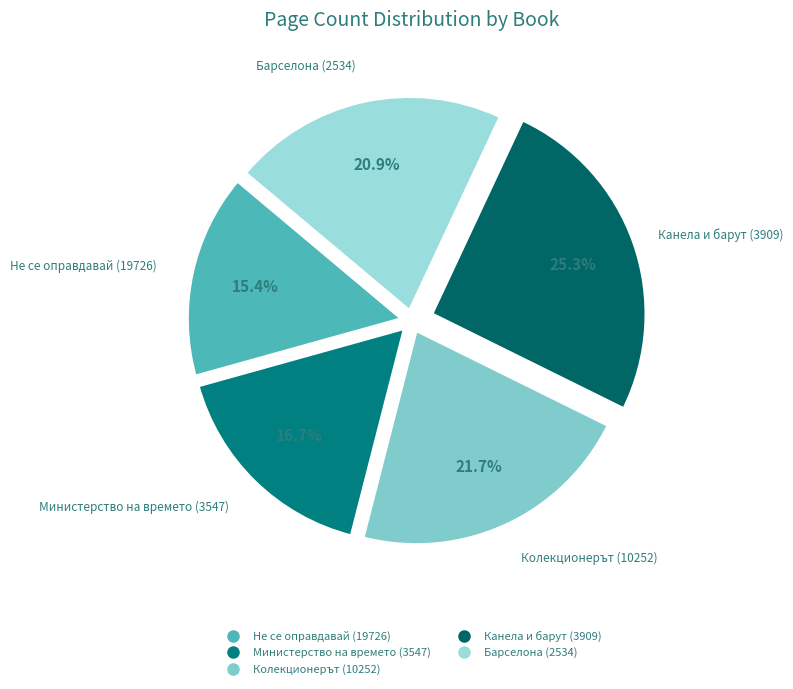

Is Министерство на времето (3547) the majority of the pie?

No